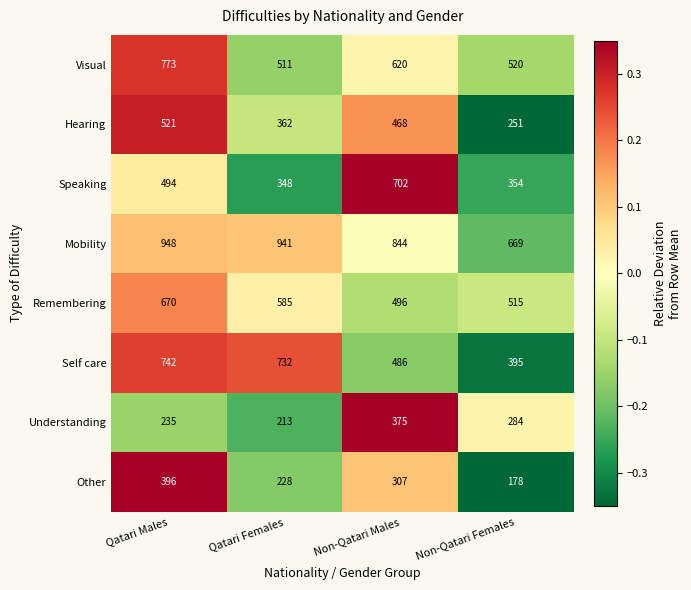

At which category is the sum across all series the highest?

Qatari Males